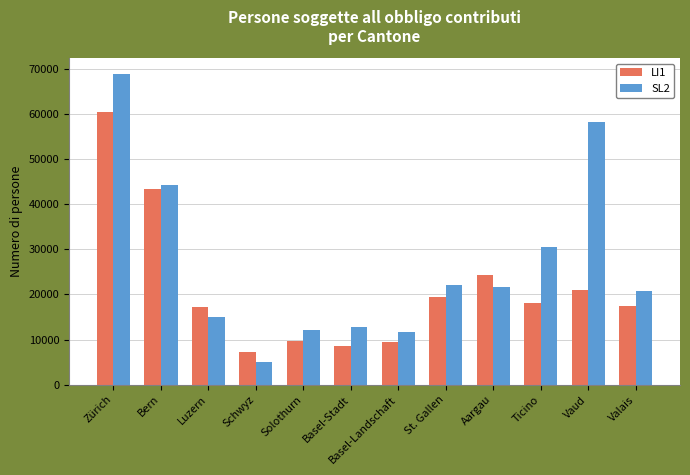

What are all the series names shown in the legend?

LI1, SL2